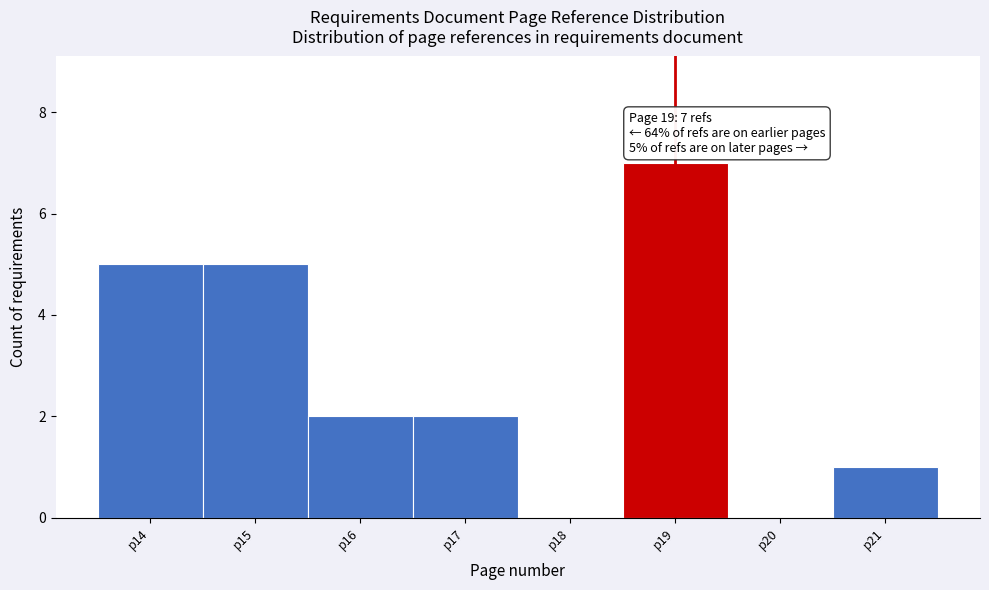

Which range on the x-axis has the tallest bar?

18.5 to 19.5